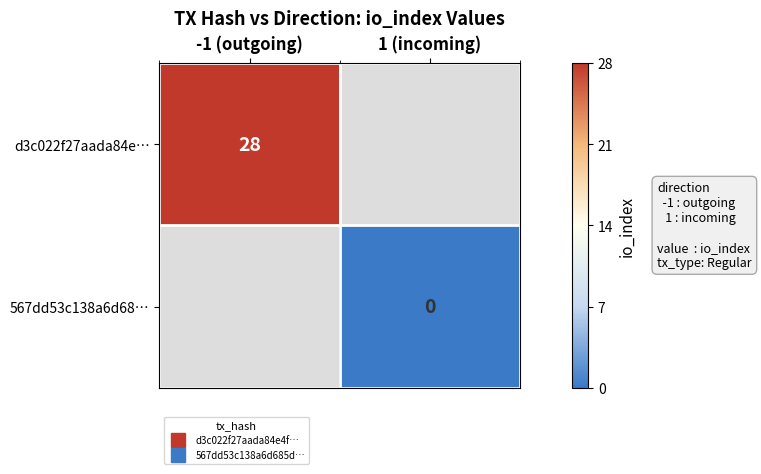

Which series has the widest spread of values?

d3c022f27aada84e…